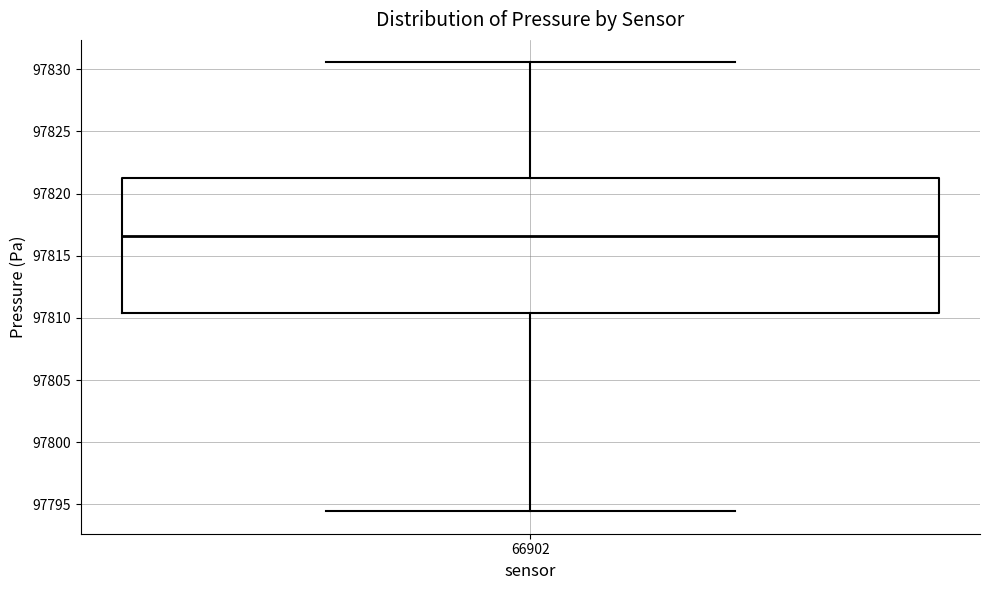

Where does the upper whisker of the box at x = 66902 end on the y-axis? The values are not printed on the chart, so give them approximately, as read against the axis.

97830.5